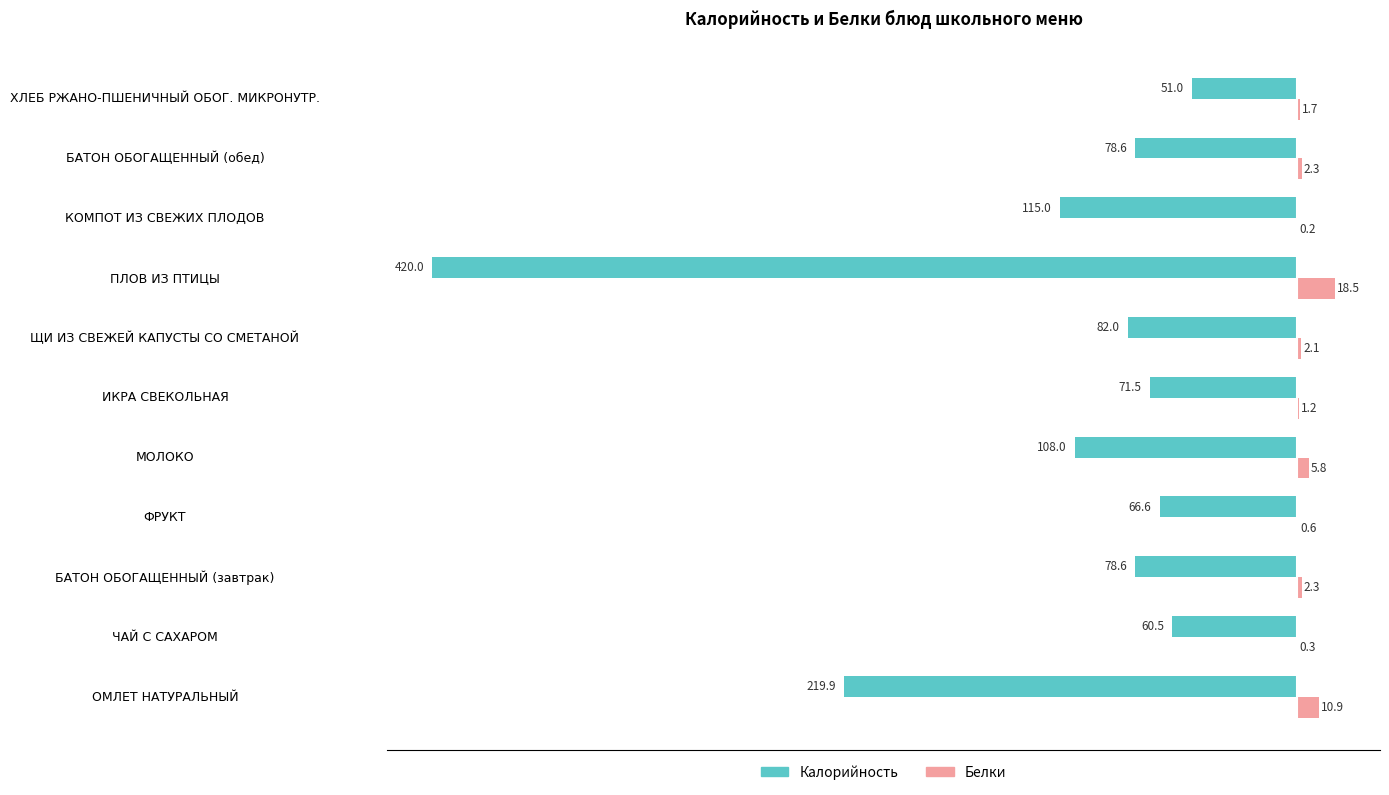

What is the sum of all Калорийность values?

-1351.7